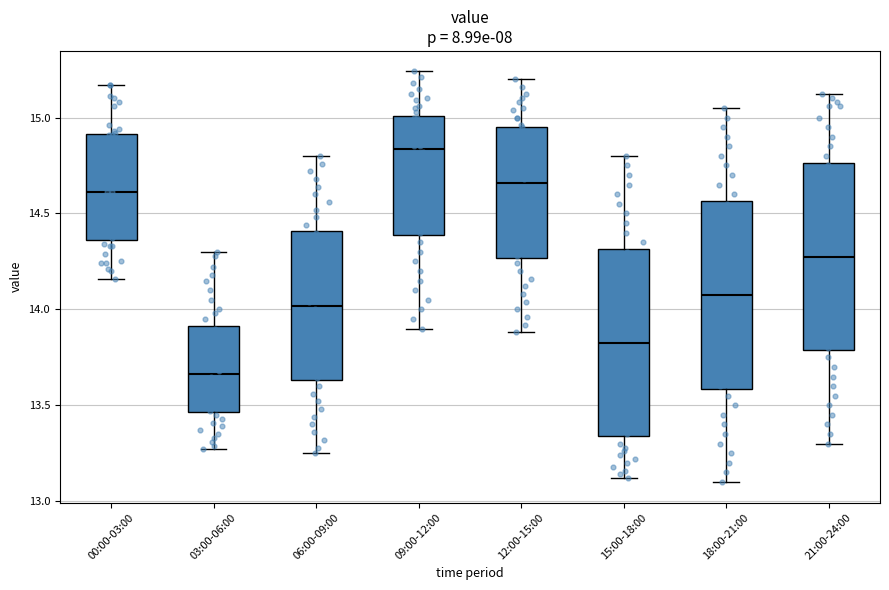

Reading left to right, read every box against the y-axis: the position of its median line, the range the box covers, and the ends of its whiskers. The values are not printed on the chart, so give them approximately, as read against the axis.

00:00-03:00: median 14.60, box 14.35 to 14.90, whiskers 14.15 to 15.15
03:00-06:00: median 13.65, box 13.45 to 13.90, whiskers 13.25 to 14.30
06:00-09:00: median 14.00, box 13.65 to 14.40, whiskers 13.25 to 14.80
09:00-12:00: median 14.85, box 14.40 to 15.00, whiskers 13.90 to 15.25
12:00-15:00: median 14.65, box 14.25 to 14.95, whiskers 13.90 to 15.20
15:00-18:00: median 13.85, box 13.35 to 14.30, whiskers 13.10 to 14.80
18:00-21:00: median 14.10, box 13.60 to 14.55, whiskers 13.10 to 15.05
21:00-24:00: median 14.30, box 13.80 to 14.75, whiskers 13.30 to 15.10